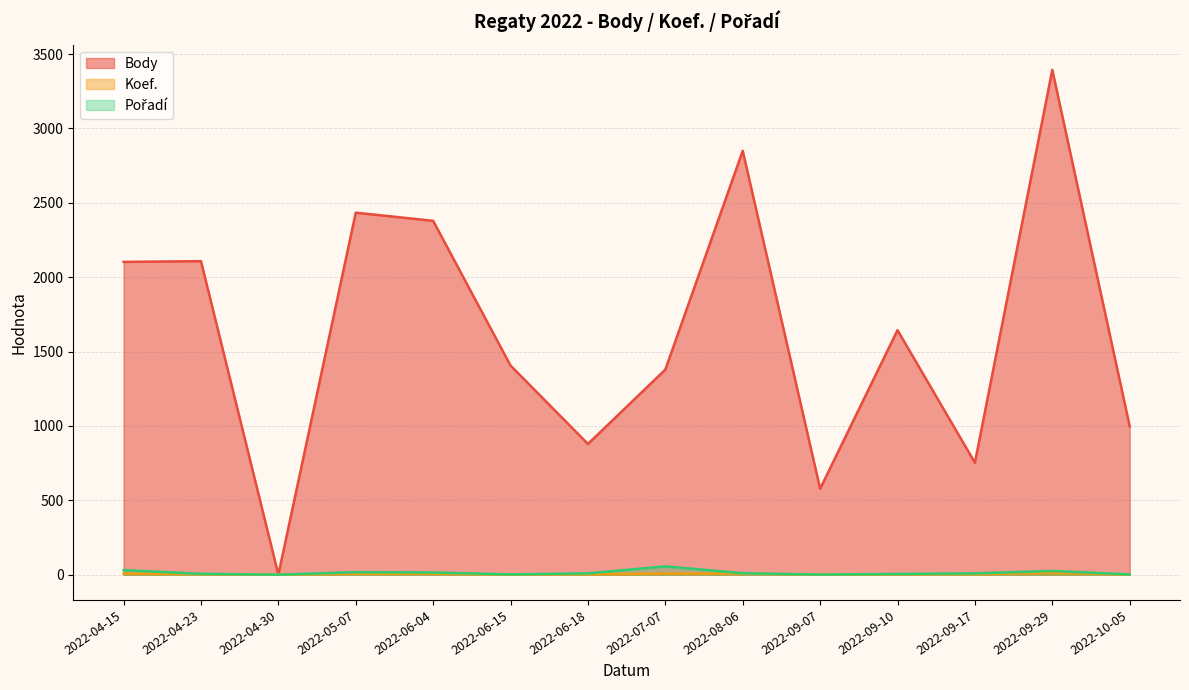

What is the label of the 4th point from the right?

2022-09-10